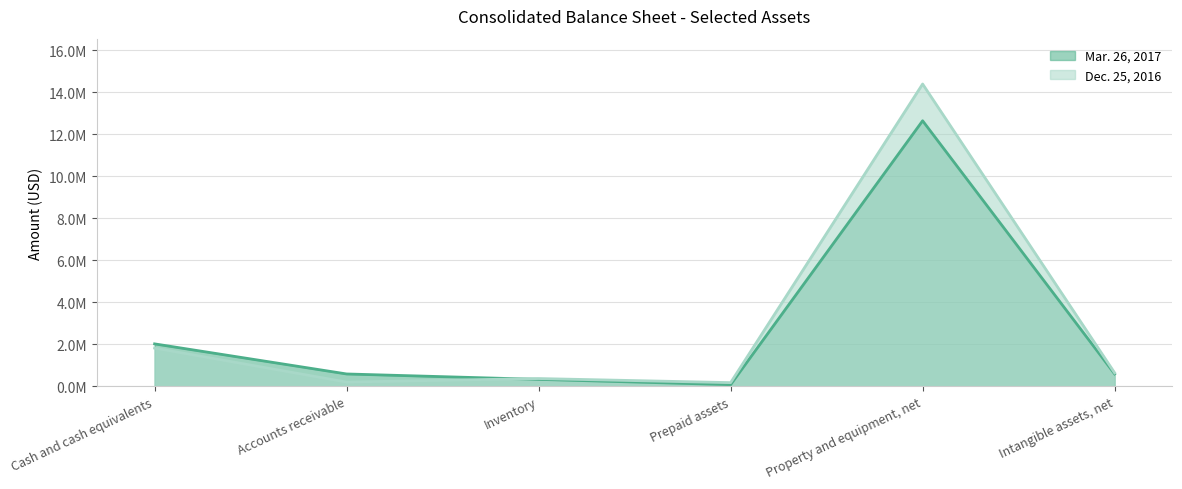

What is the sum of the Dec. 25, 2016 values at Prepaid assets and Inventory?

541346